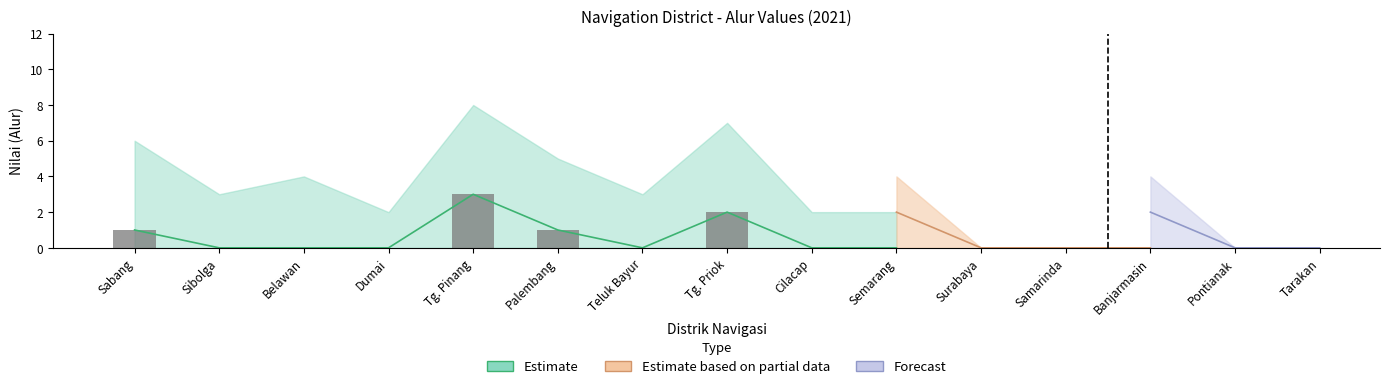

Which has a higher value, Tarakan or Samarinda?

Samarinda